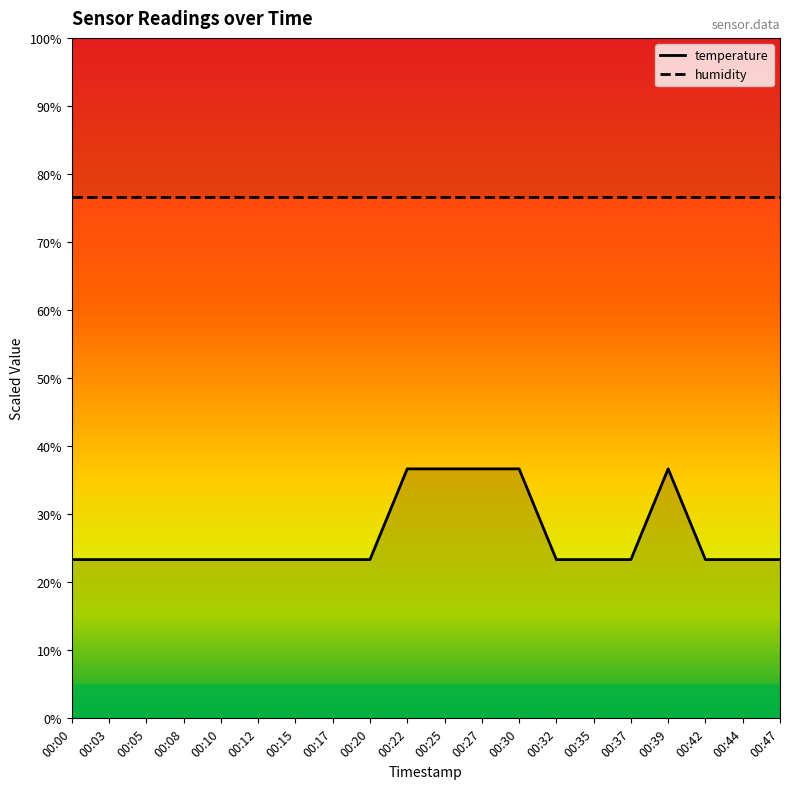

True or false: there are more than 1 points higher than both neighbors.

False